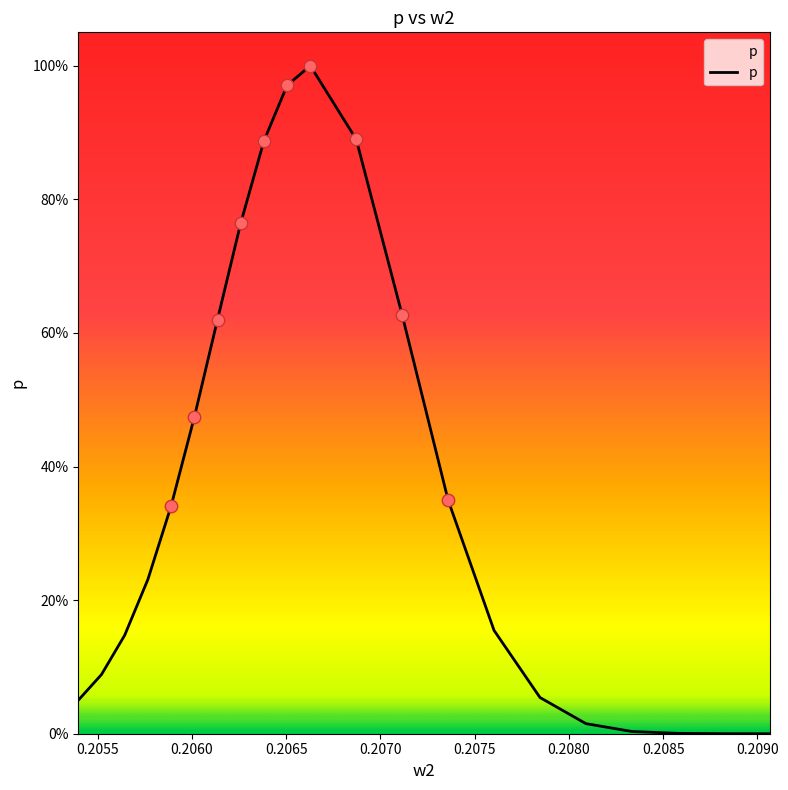

Does the chart have visible grid lines?

No